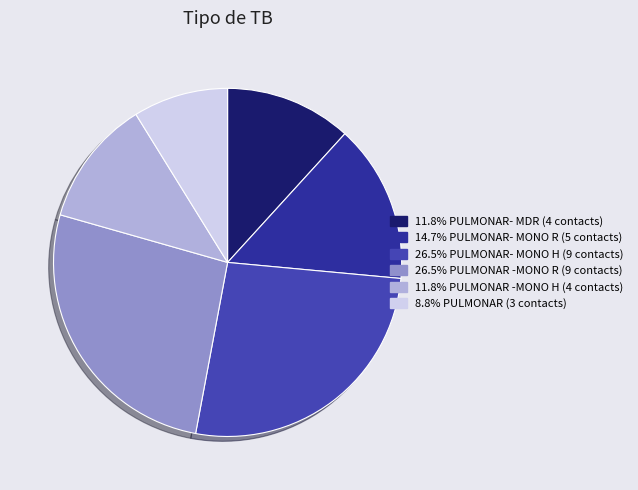

Rank the categories by value from highest to lowest.

PULMONAR- MONO H, PULMONAR -MONO R, PULMONAR- MONO R, PULMONAR- MDR, PULMONAR -MONO H, PULMONAR